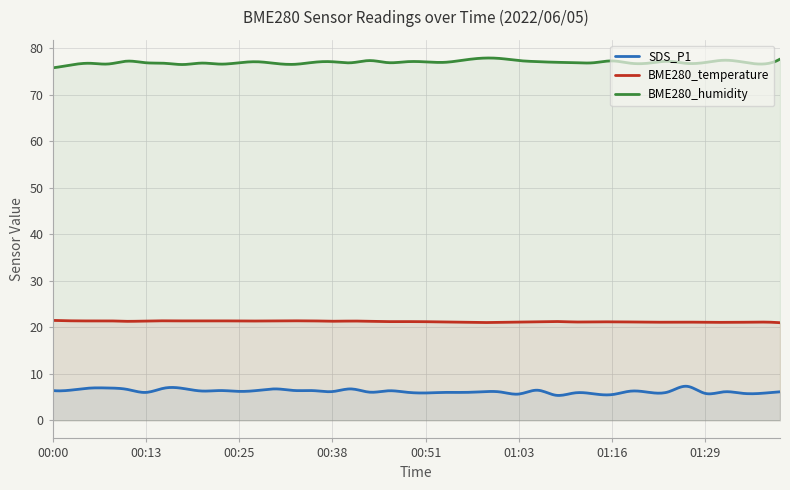

At which category does the chart reach its minimum across all series?

01:08